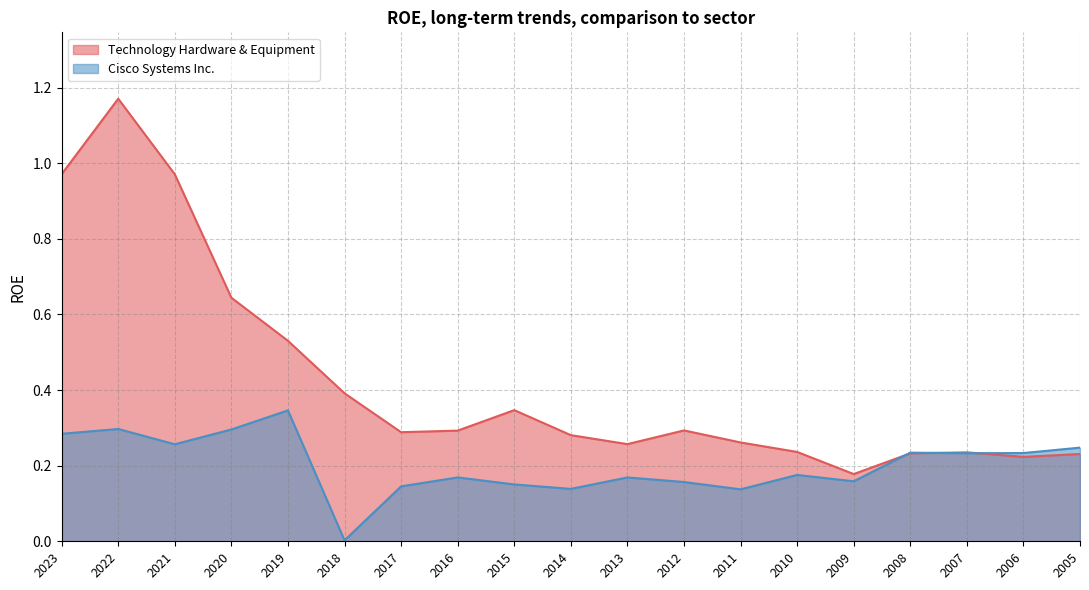

At how many categories does at least one series exceed 0?

19